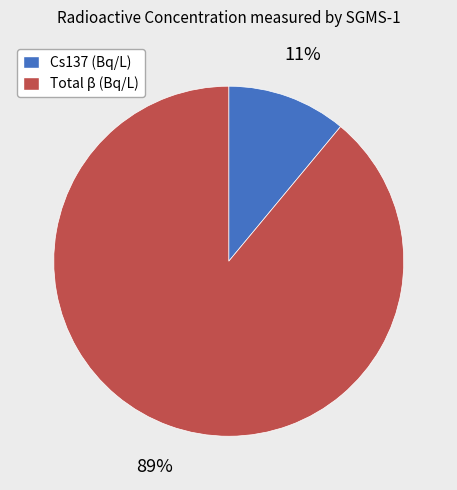

To the nearest percent, what portion does Total β (Bq/L) represent?

89%